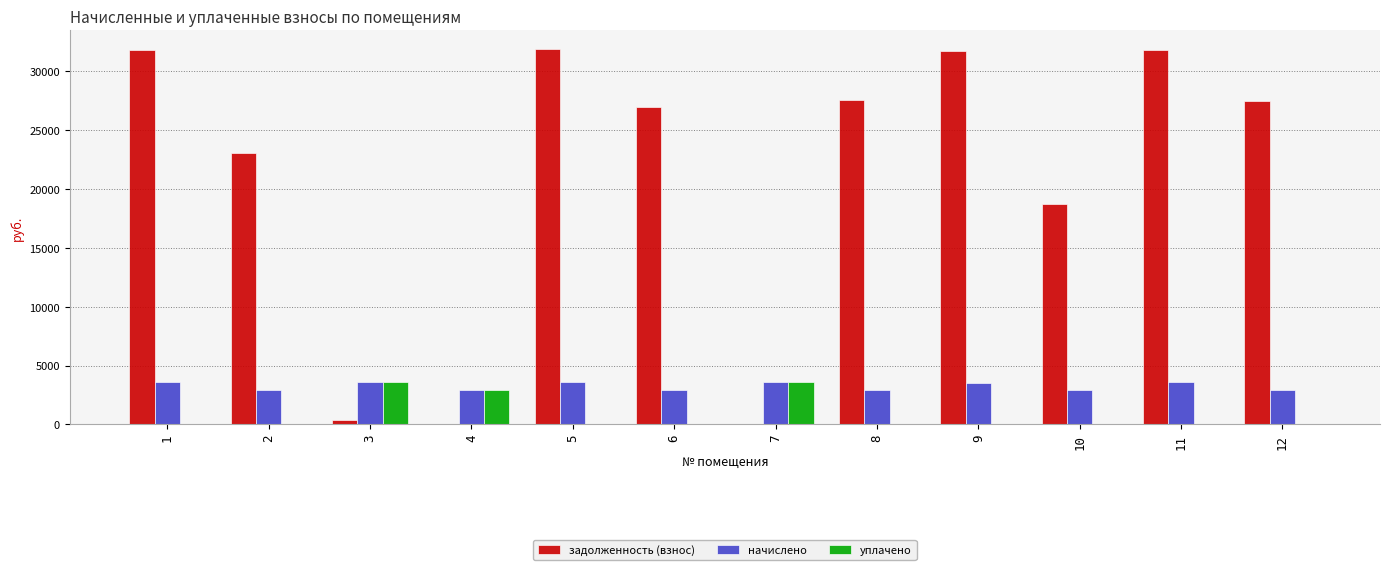

Between 7 and 11, which series saw the biggest shift?

задолженность (взнос)